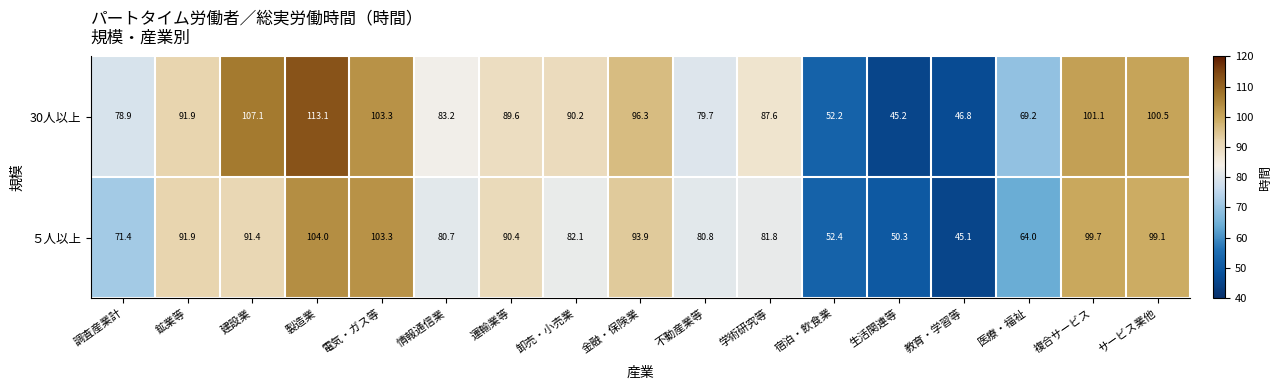

At which label does 30人以上 first exceed 89?

鉱業等